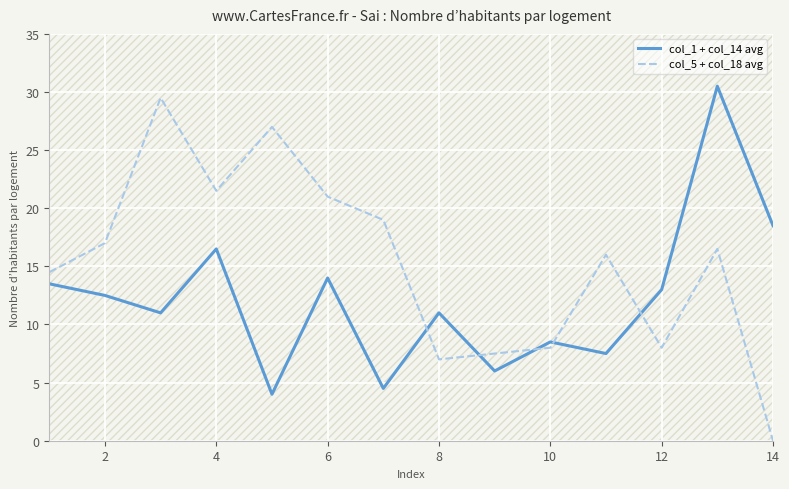

How many intersections are there between col_5 + col_18 avg and col_1 + col_14 avg?

5